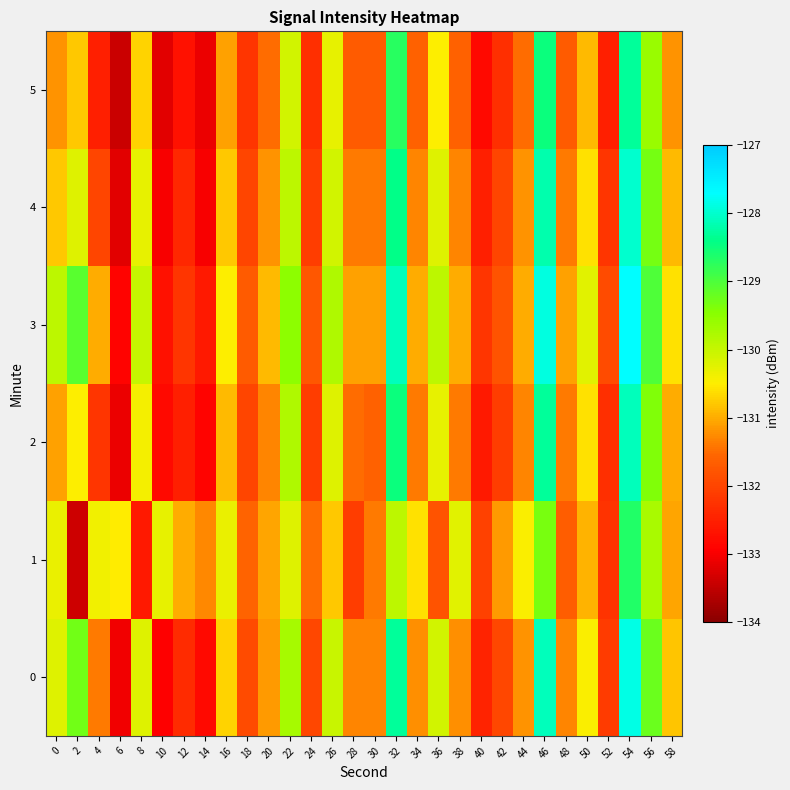

List the series in order of their peak value, lowest first.

1, 5, 2, 4, 0, 3